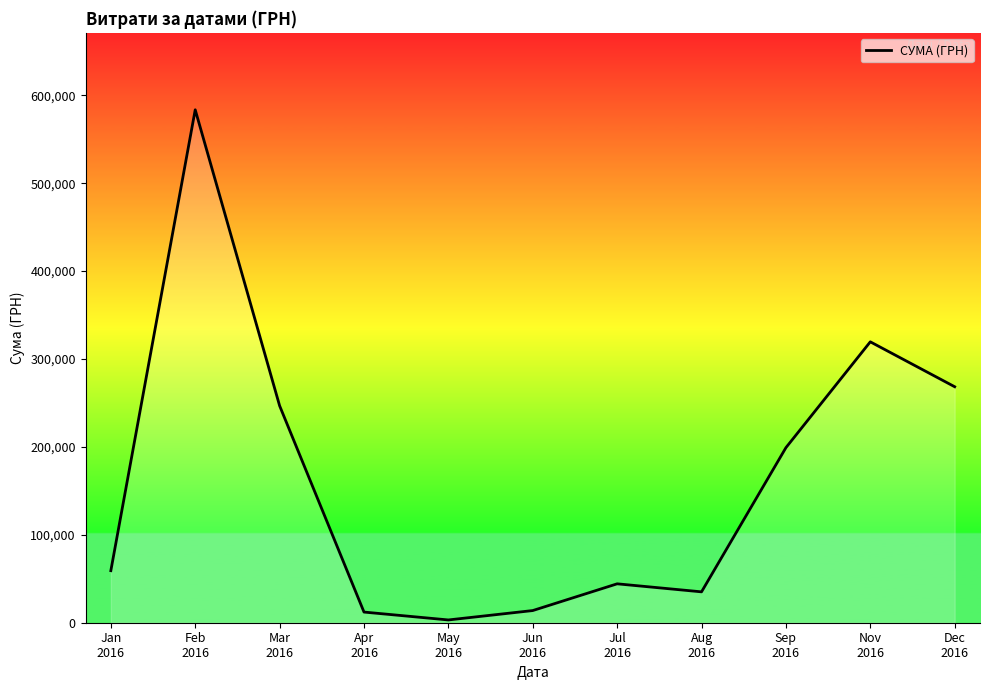

At which category does the data reach its first local valley?

May
2016